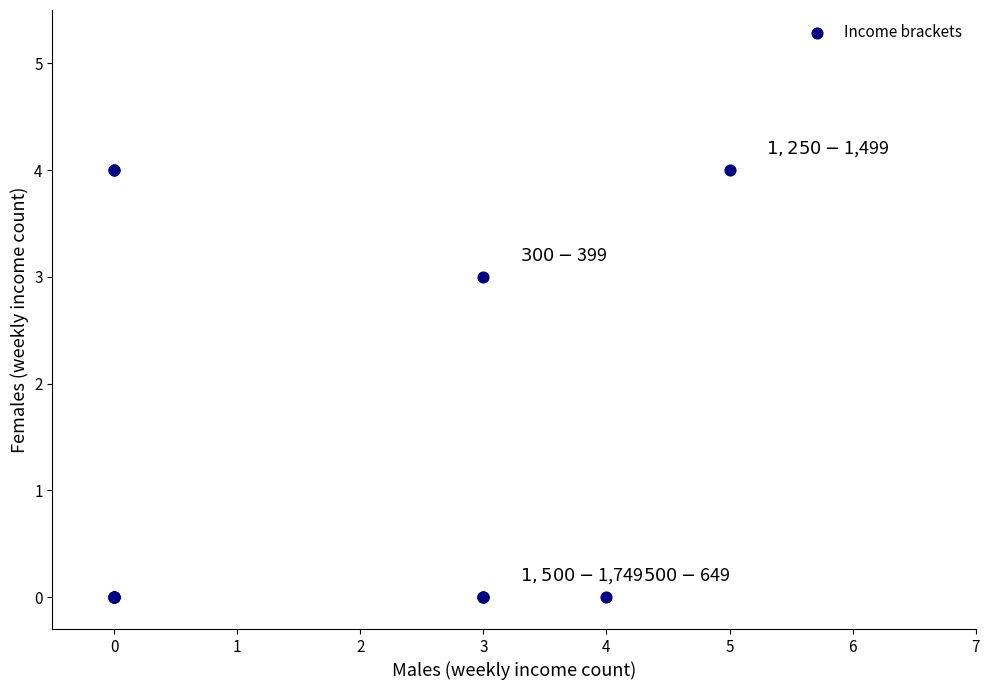

What Y value in the scatter plot is closest to 2?

3